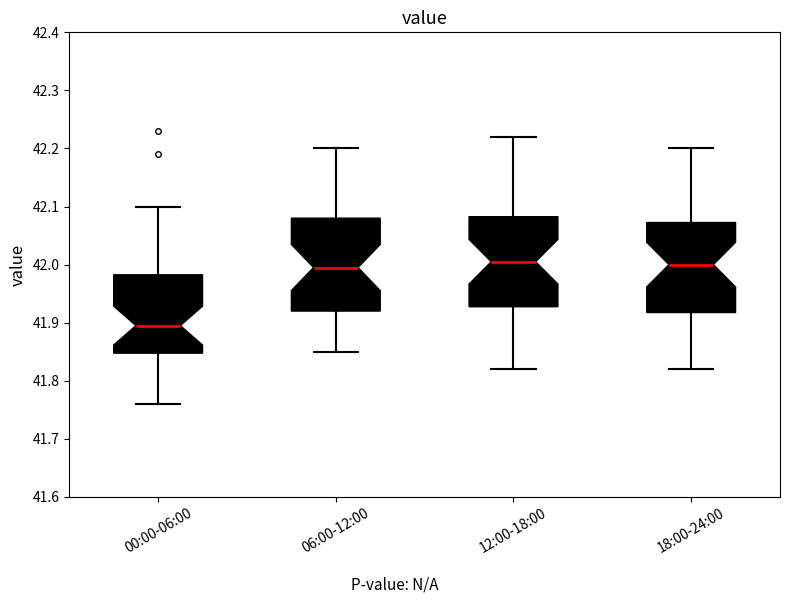

Reading left to right, transcribe this box plot: for each box, give where its median line is, the range the box spans, and where its two whiskers end, as read against the y-axis. The values are not printed on the chart, so give them approximately, as read against the axis.

00:00-06:00: median 41.90, box 41.85 to 41.98, whiskers 41.76 to 42.10
06:00-12:00: median 42.00, box 41.92 to 42.08, whiskers 41.85 to 42.20
12:00-18:00: median 42.01, box 41.93 to 42.08, whiskers 41.82 to 42.22
18:00-24:00: median 42.00, box 41.92 to 42.07, whiskers 41.82 to 42.20